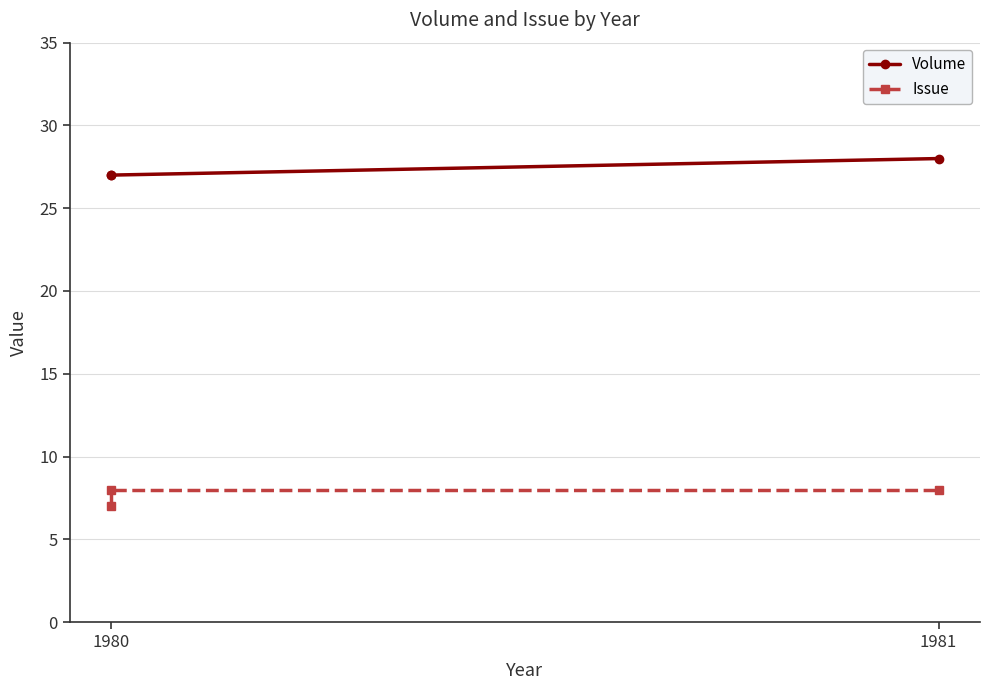

Reading left to right, what are all the values shown in this chart?

Volume: 27	27	28
Issue: 7	8	8